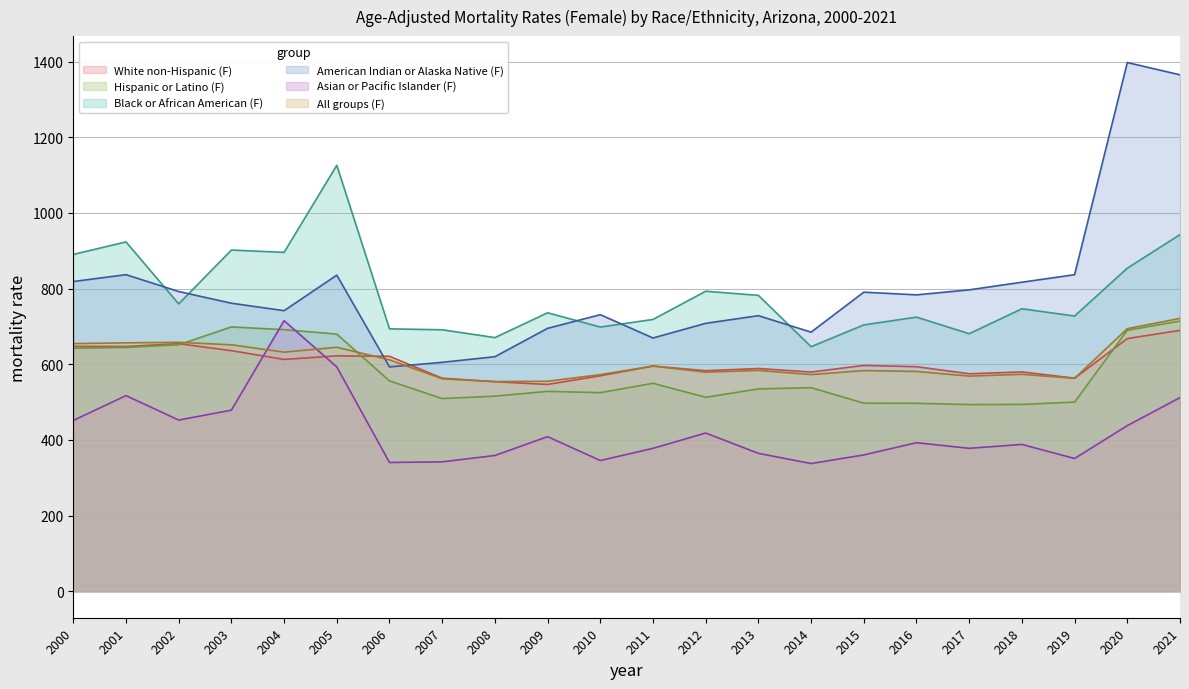

True or false: White non-Hispanic (F) has a value of 291.5 at 2006.

False